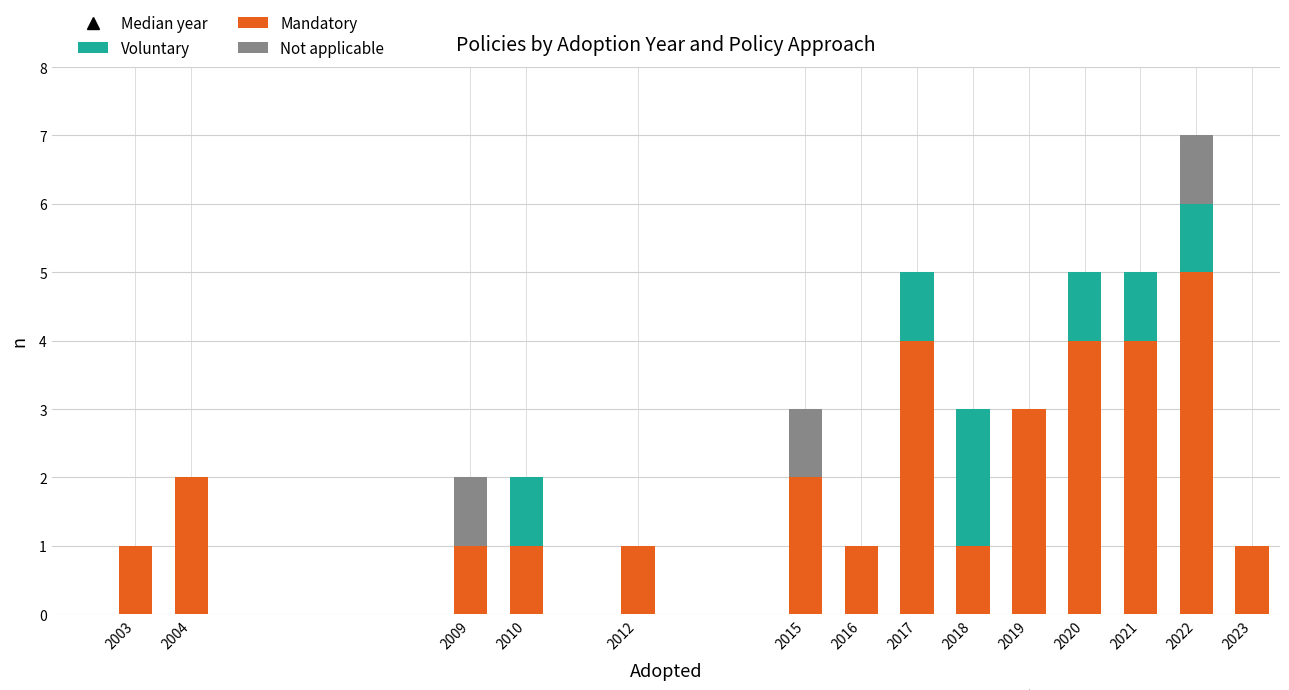

What is the total value across all series at 2010?

2